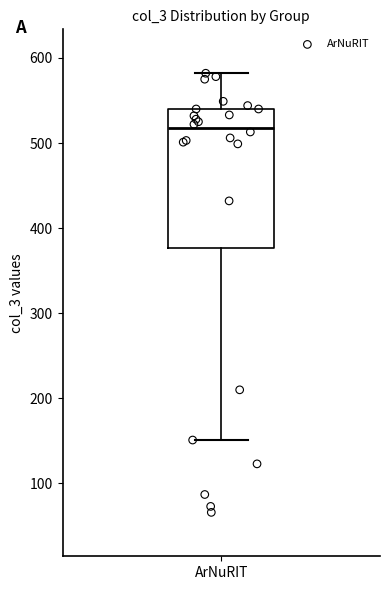

Read this box plot against the y-axis: the position of the median line, the range covered by the box, and the ends of both whiskers. The values are not printed on the chart, so give them approximately, as read against the axis.

median 520, box 380 to 540, whiskers 150 to 580